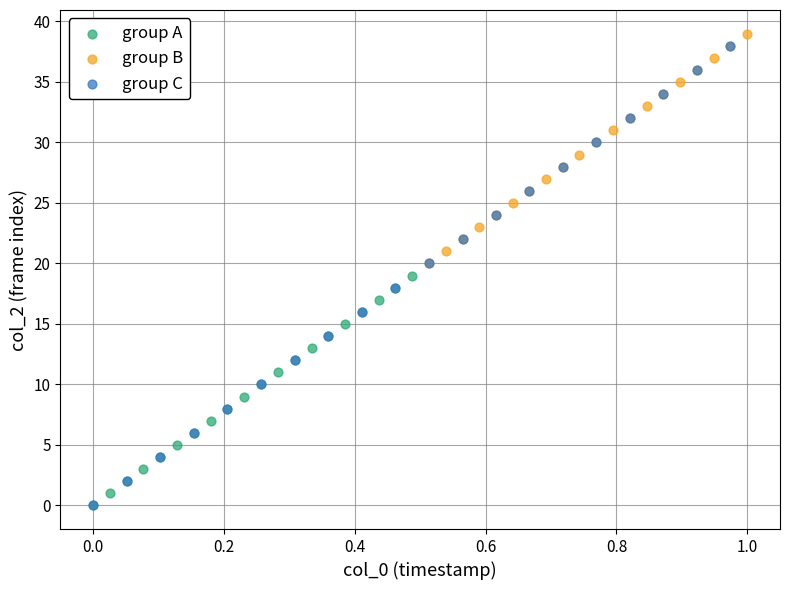

Which series contains the highest Y value?

group B